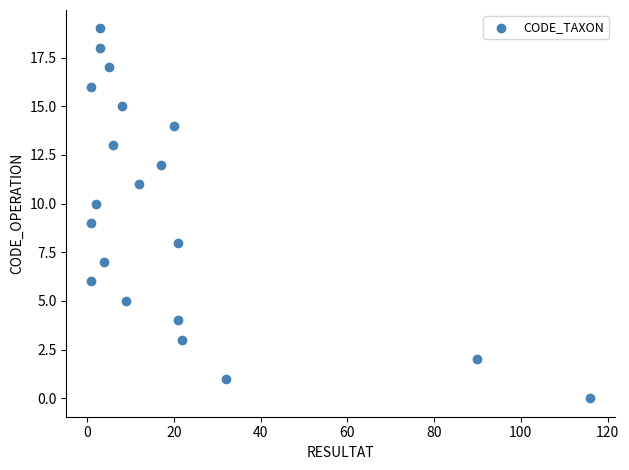

What is the range of X values (max minus min)?

115